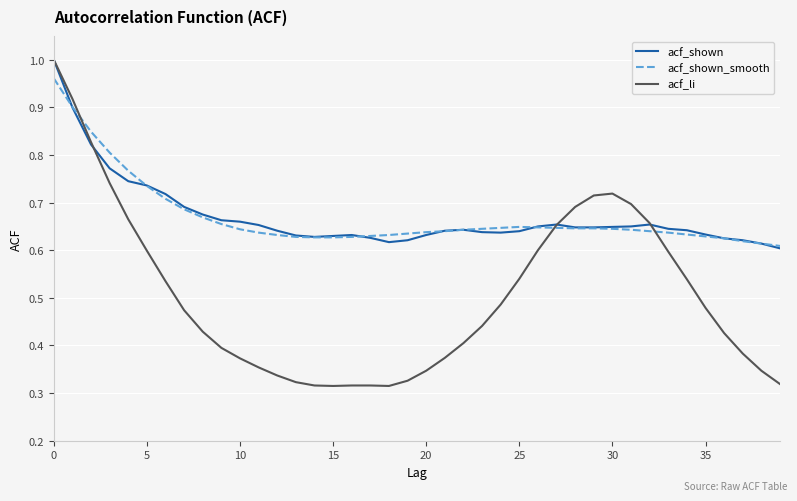

Which series has the largest range (max minus min)?

acf_li